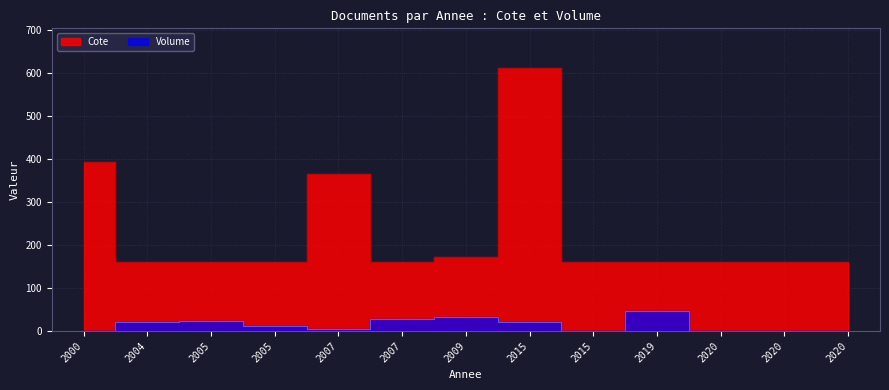

True or false: Volume and Cote intersect in this chart.

False